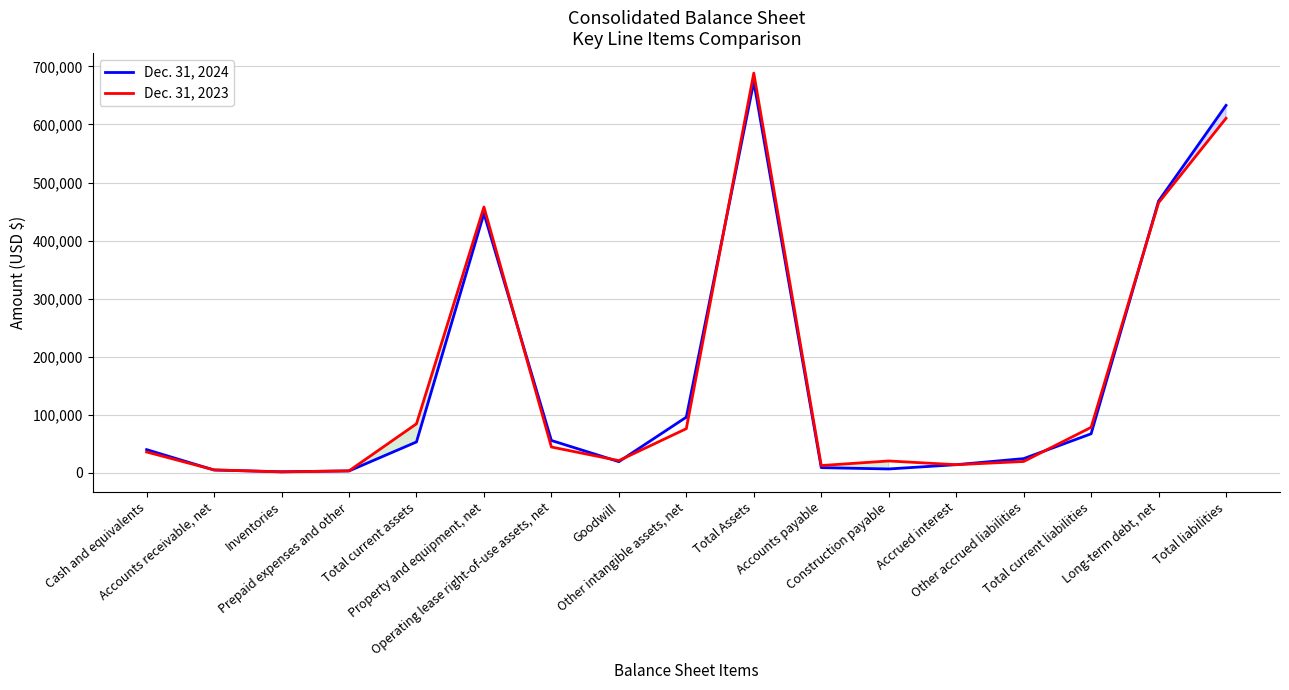

How many distinct data groups are displayed?

2